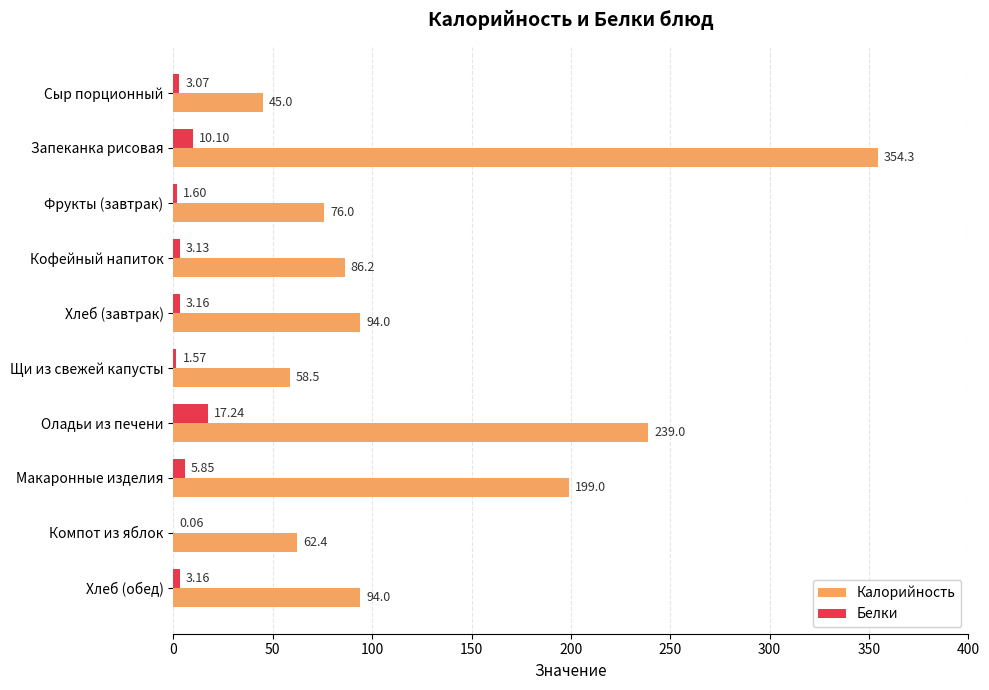

Which series has the largest total across all categories?

Калорийность